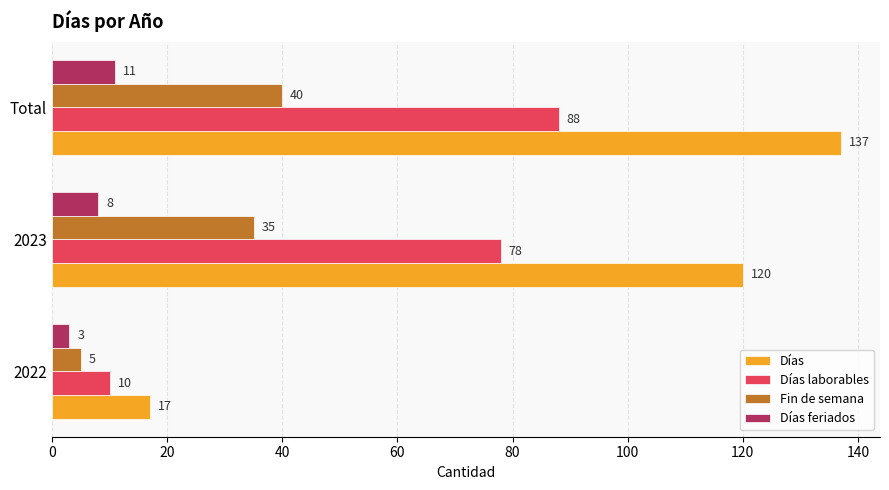

What is the average value of the Días series?

91